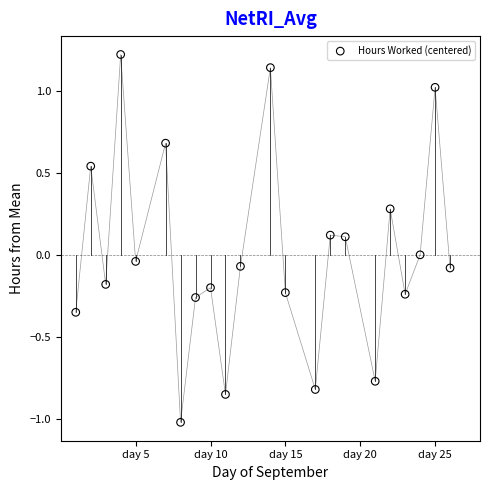

What is the range of X values (max minus min)?

25.0